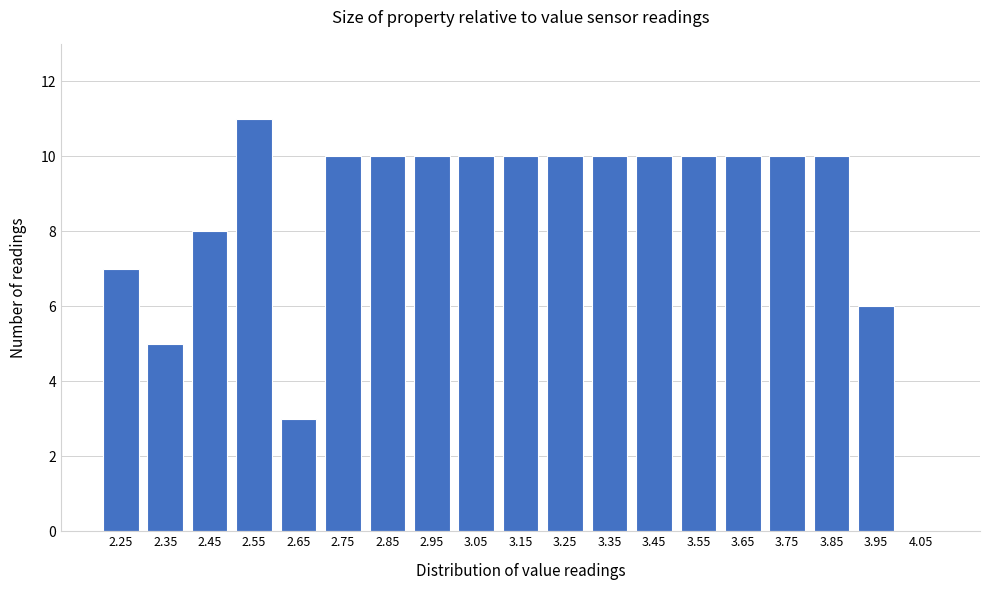

Reading right to left, list all the values displayed in this chart.

4.05=0	3.95=6	3.85=10	3.75=10	3.65=10	3.55=10	3.45=10	3.35=10	3.25=10	3.15=10	3.05=10	2.95=10	2.85=10	2.75=10	2.65=3	2.55=11	2.45=8	2.35=5	2.25=7